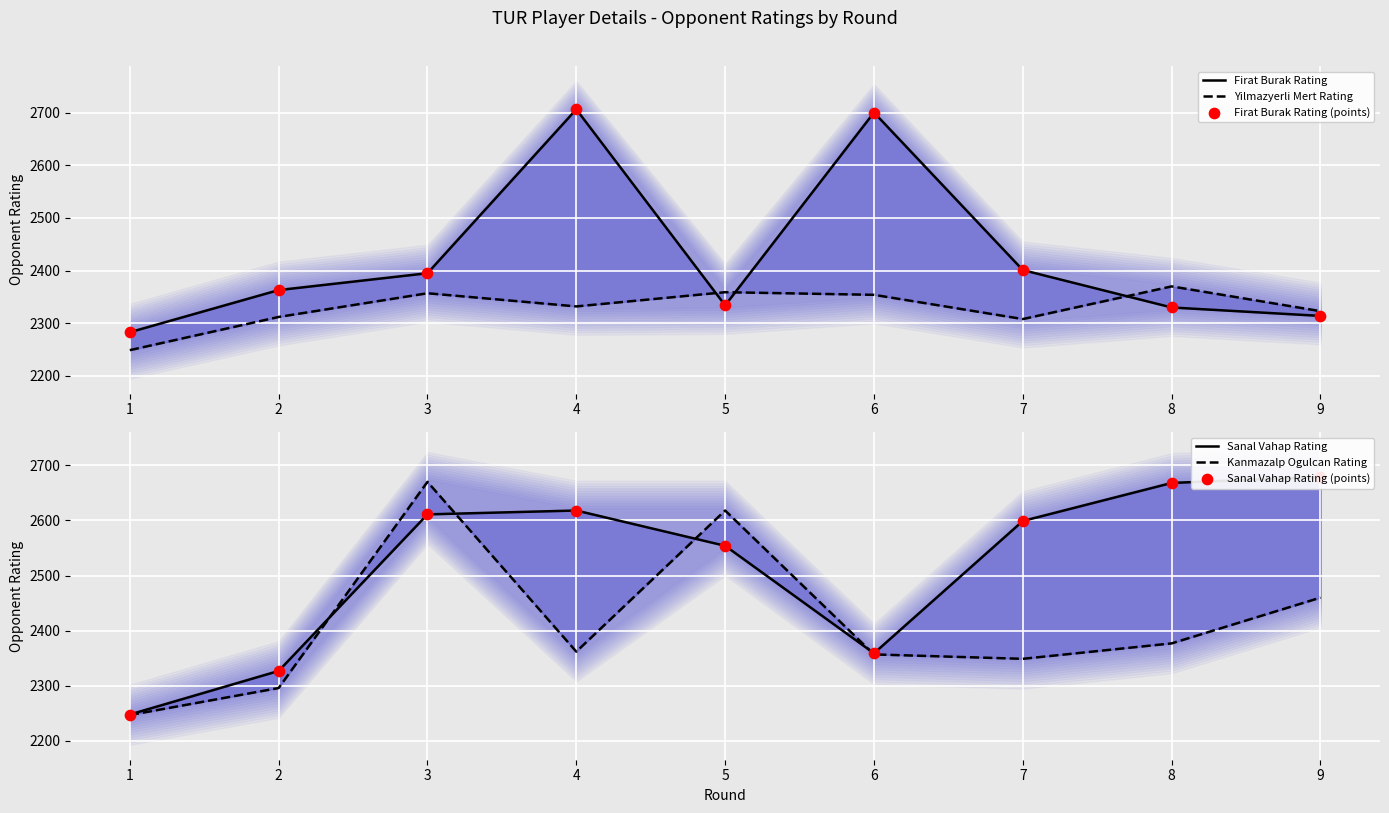

What is the total value across all series at 4?

15342